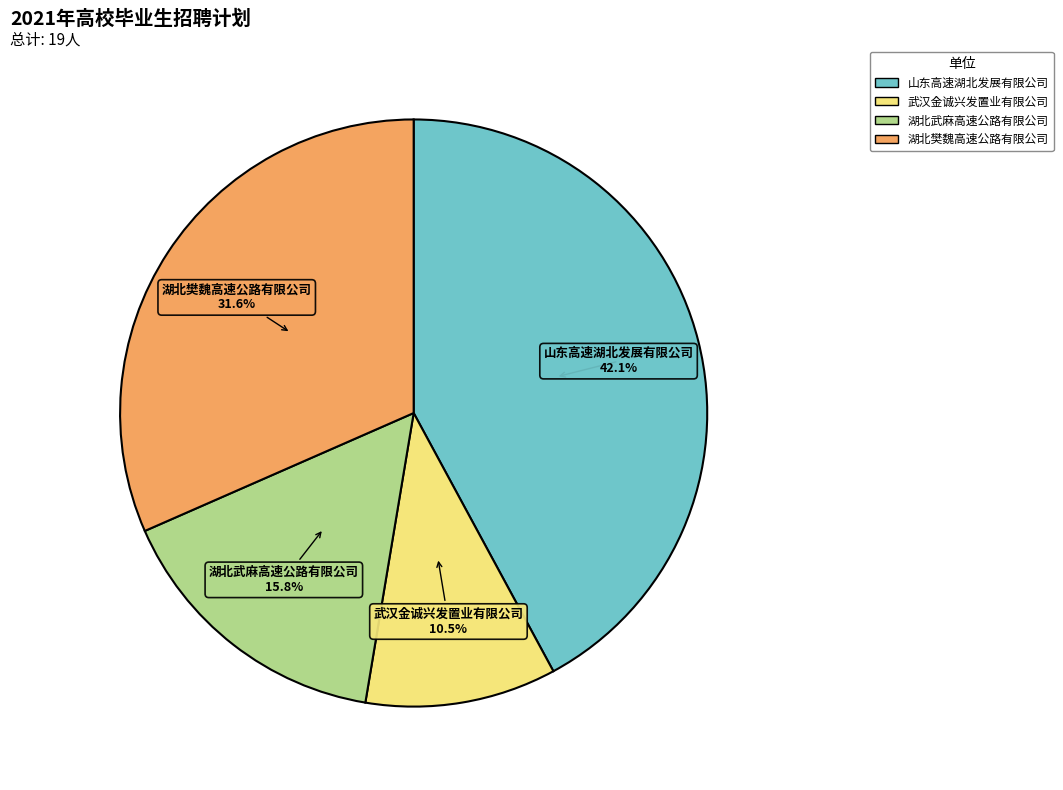

To the nearest percent, what is the average slice percentage?

25%